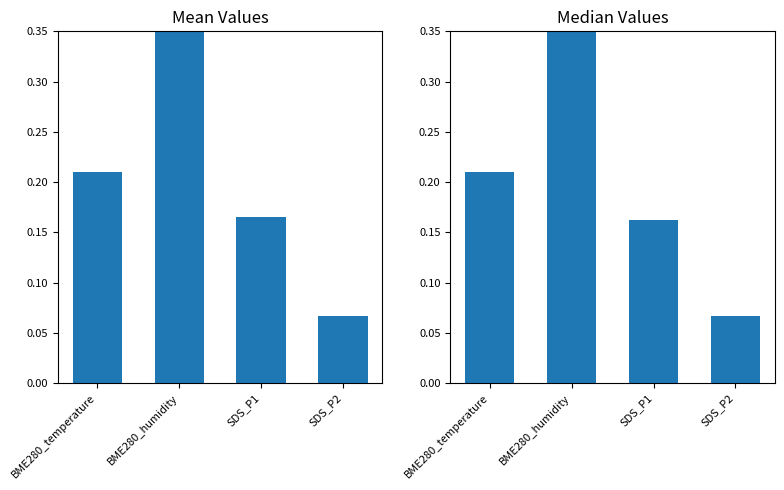

At which label does mean reach its peak?

BME280_humidity